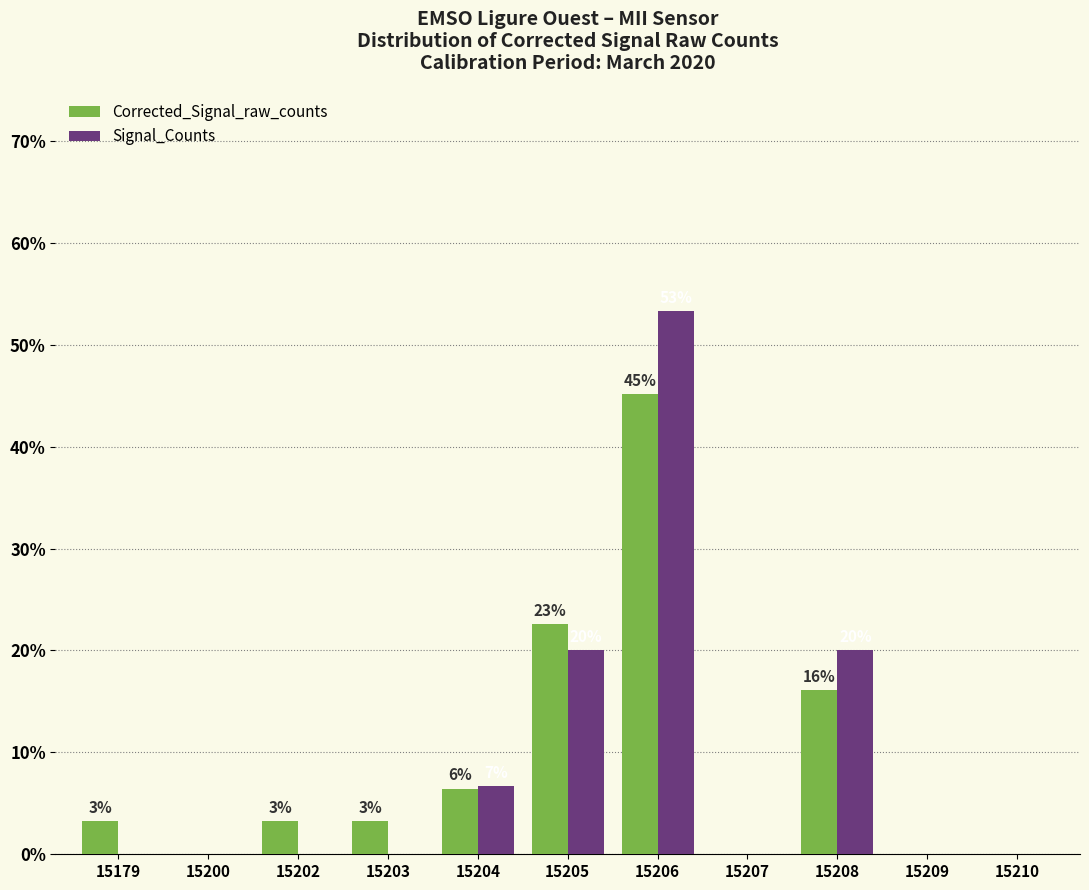

What is the average value of the Signal_Counts series?

9.1